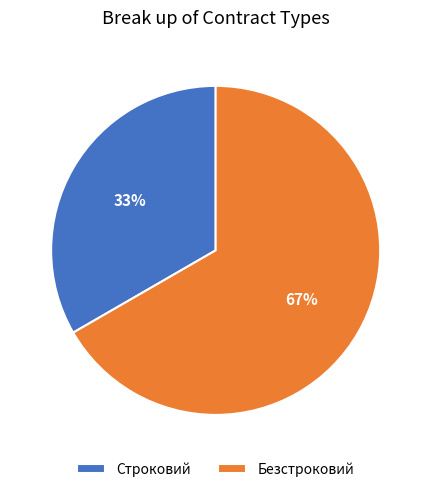

Count the number of slices in the pie.

2